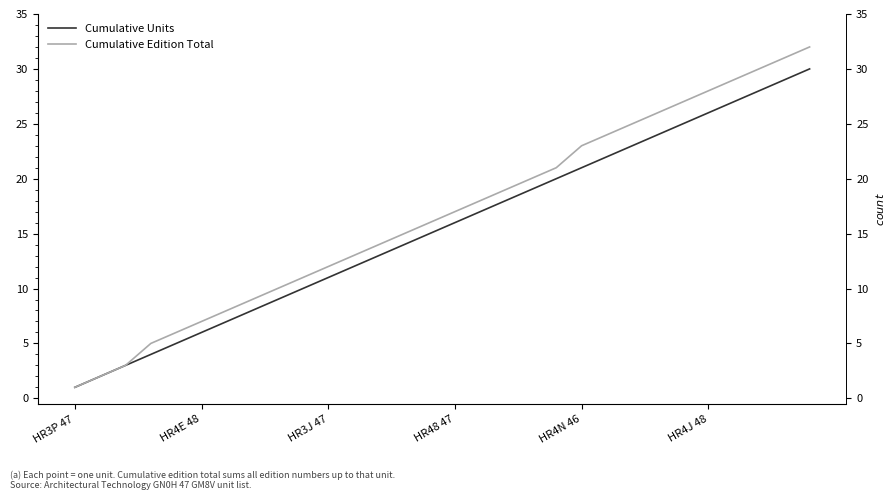

Reading left to right, what are all the values shown in this chart?

Cumulative Units: 1	2	3	4	5	6	7	8	9	10	11	12	13	14	15	16	17	18	19	20	21	22	23	24	25	26	27	28	29	30
Cumulative Edition Total: 1	2	3	5	6	7	8	9	10	11	12	13	14	15	16	17	18	19	20	21	23	24	25	26	27	28	29	30	31	32